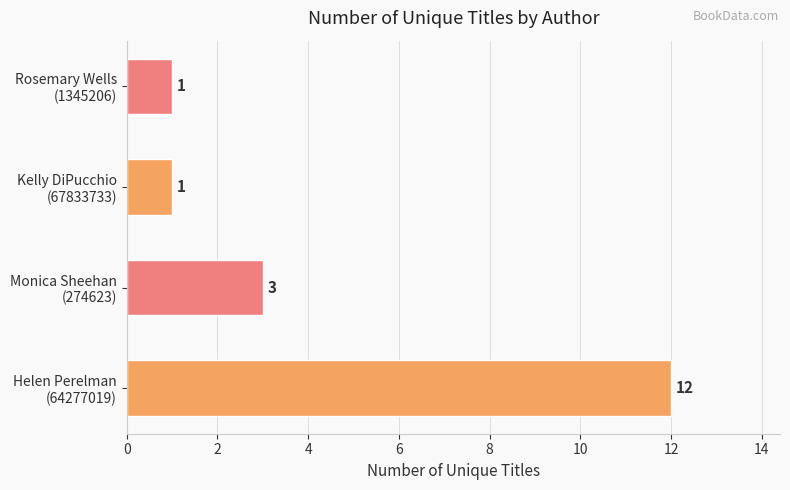

What is the maximum value shown in the chart?

12